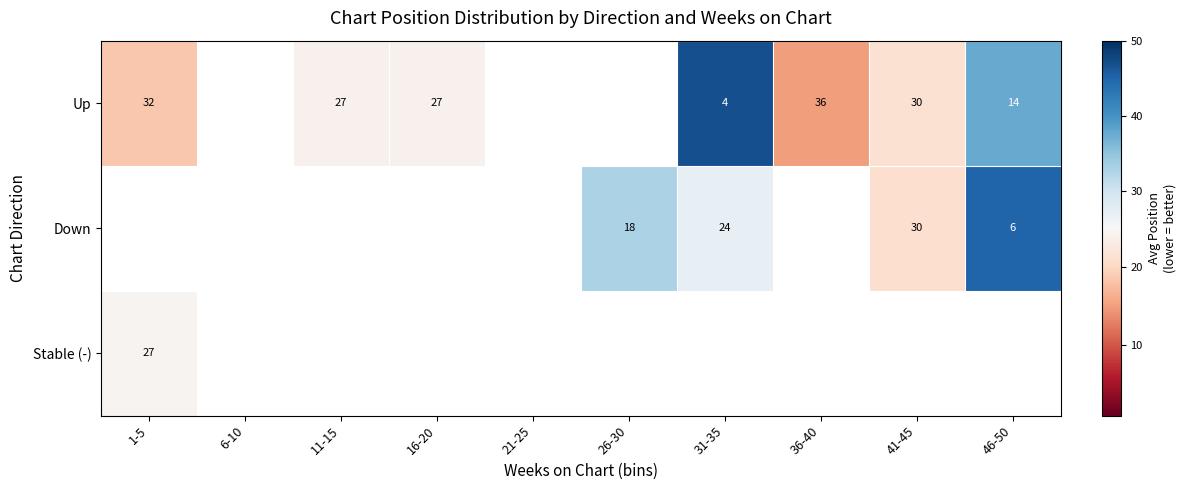

What is the difference between the Down values at 41-45 and 26-30?

12.0